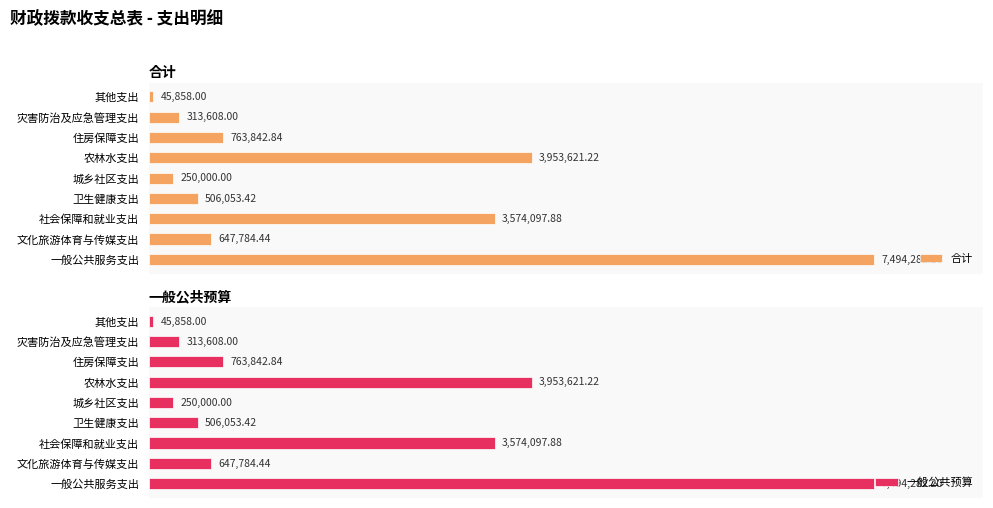

Where is 合计 nearest to the value 3770070?

农林水支出